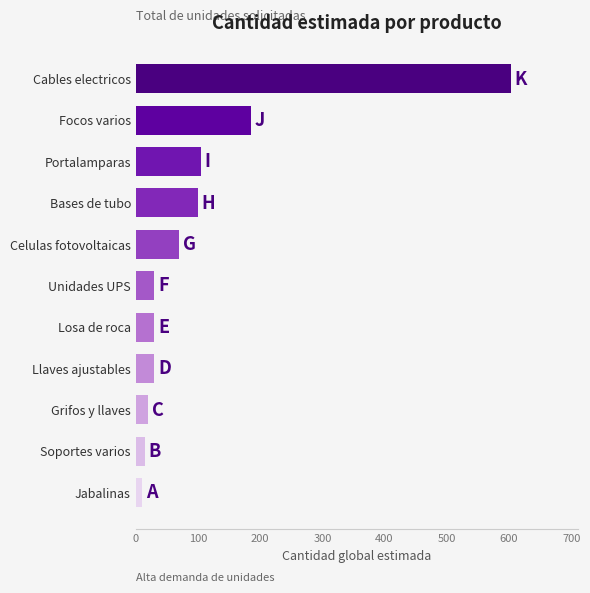

Reading bottom to top, extract all data points from this chart.

Jabalinas=10	Soportes varios=15	Grifos y llaves=20	Llaves ajustables=30	Losa de roca=30	Unidades UPS=30	Celulas fotovoltaicas=70	Bases de tubo=100	Portalamparas=105	Focos varios=185	Cables electricos=603